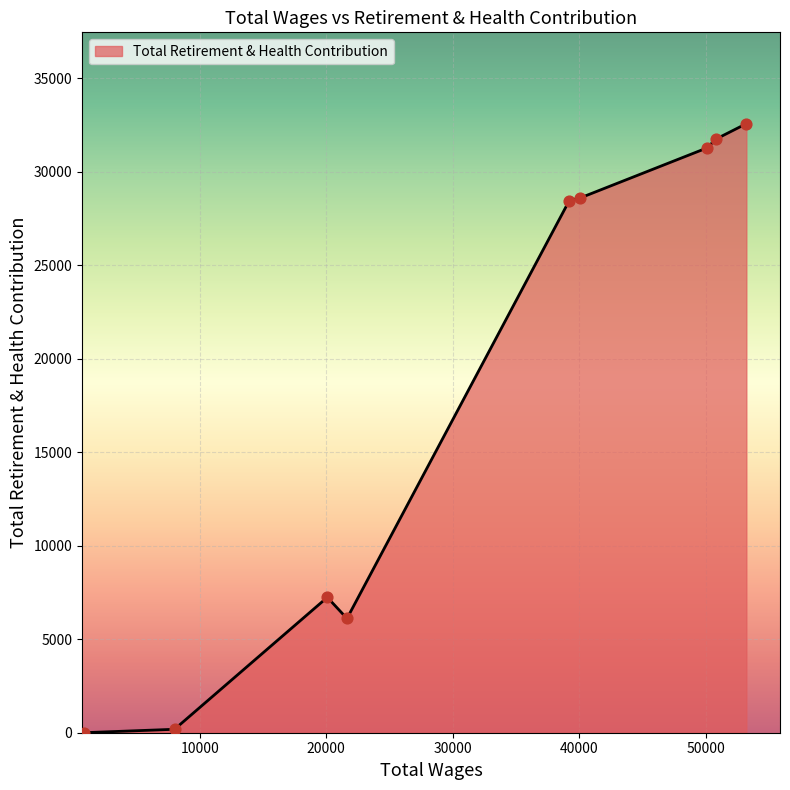

What is the maximum value shown in the chart?

32561